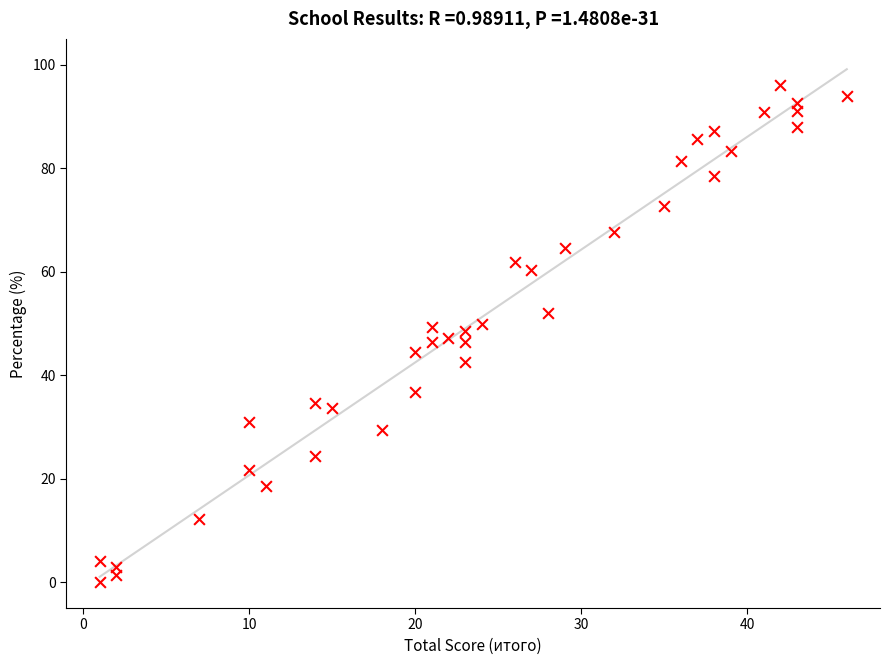

What is the range of Y values (max minus min)?

96.2